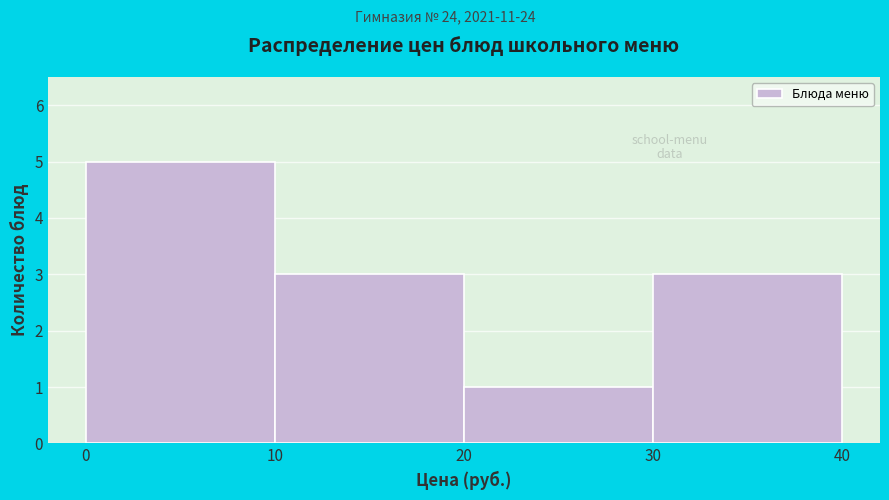

Reading left to right, list every bar in this chart as the range it spans on the x-axis followed by its height. The values are not printed on the chart, so give them approximately, as read against the axis.

0 to 10: 5
10 to 20: 3
20 to 30: 1
30 to 40: 3